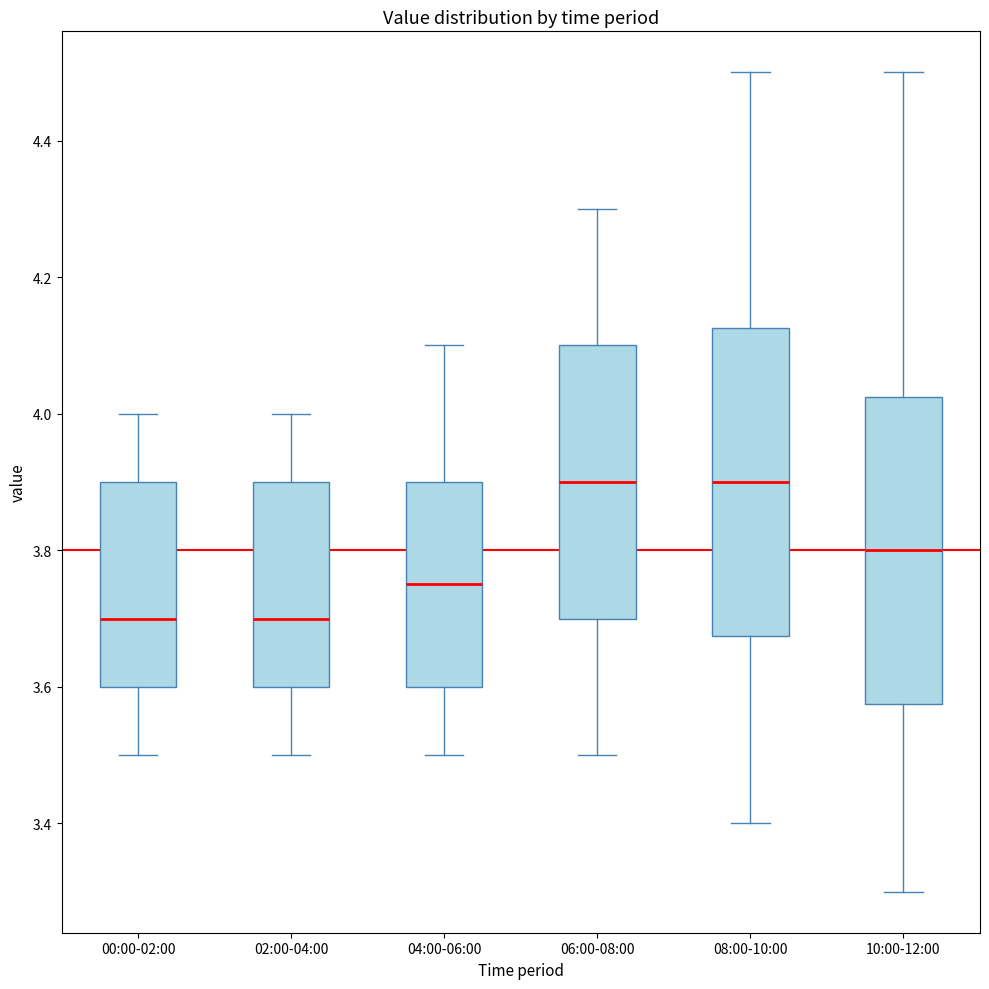

Reading left to right, transcribe this box plot: for each box, give where its median line is, the range the box spans, and where its two whiskers end, as read against the y-axis. The values are not printed on the chart, so give them approximately, as read against the axis.

00:00-02:00: median 3.70, box 3.60 to 3.90, whiskers 3.50 to 4.00
02:00-04:00: median 3.70, box 3.60 to 3.90, whiskers 3.50 to 4.00
04:00-06:00: median 3.76, box 3.60 to 3.90, whiskers 3.50 to 4.10
06:00-08:00: median 3.90, box 3.70 to 4.10, whiskers 3.50 to 4.30
08:00-10:00: median 3.90, box 3.68 to 4.12, whiskers 3.40 to 4.50
10:00-12:00: median 3.80, box 3.58 to 4.02, whiskers 3.30 to 4.50